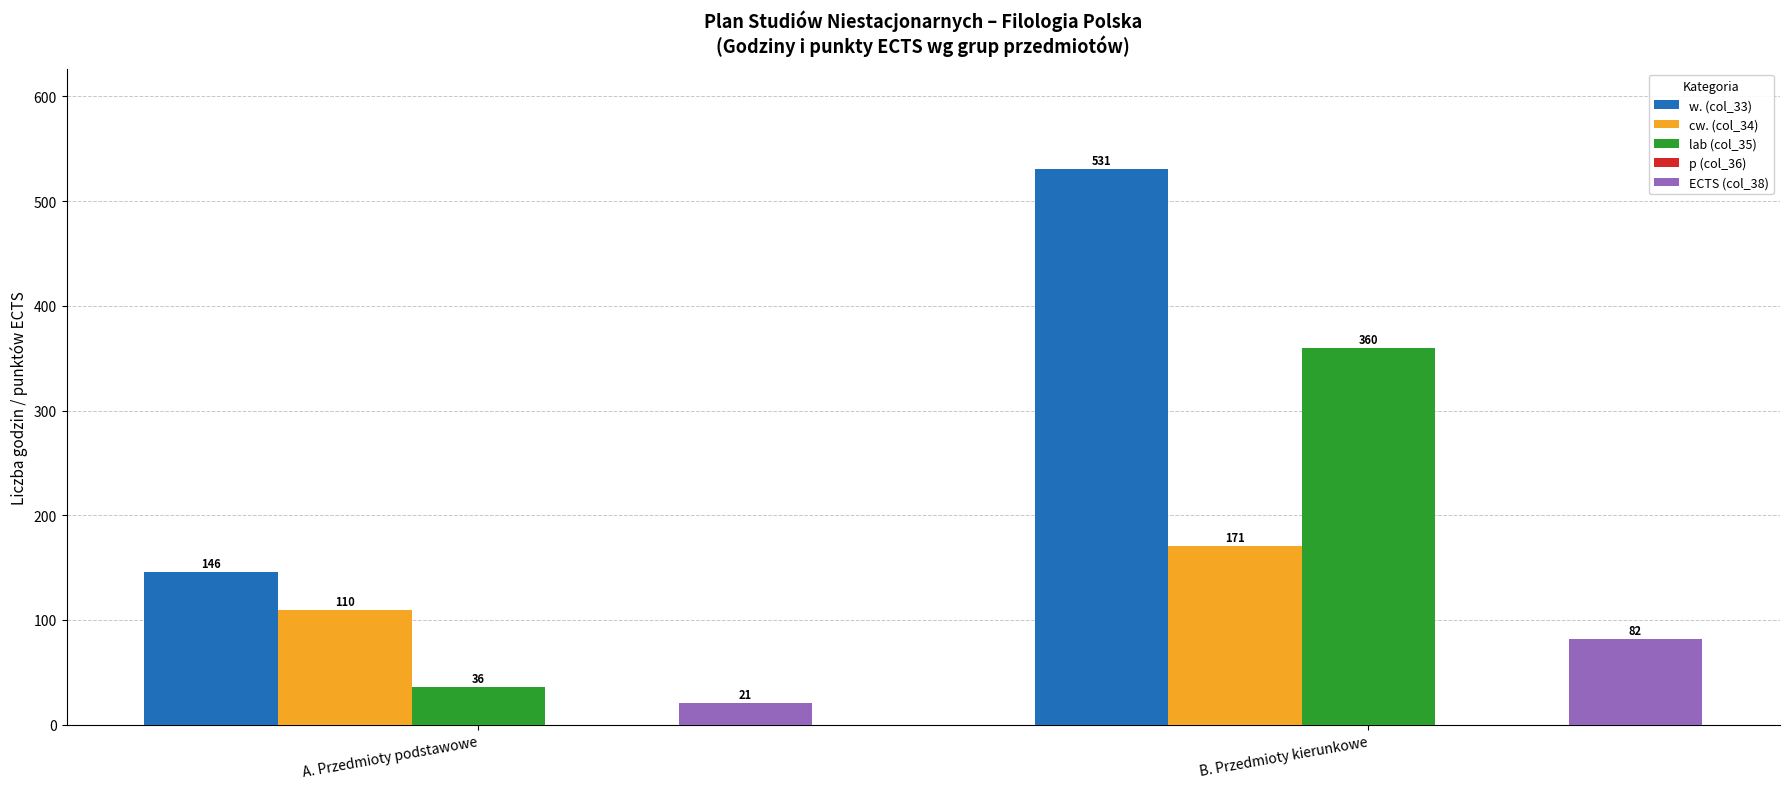

Is the value of w. (col_33) at B. Przedmioty kierunkowe greater than the value of lab (col_35) at A. Przedmioty podstawowe?

Yes